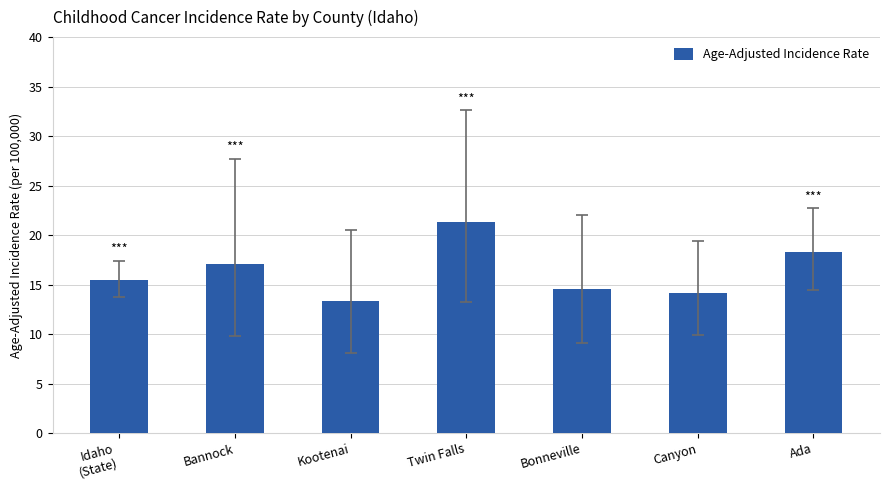

What is the sum of all values?

114.2